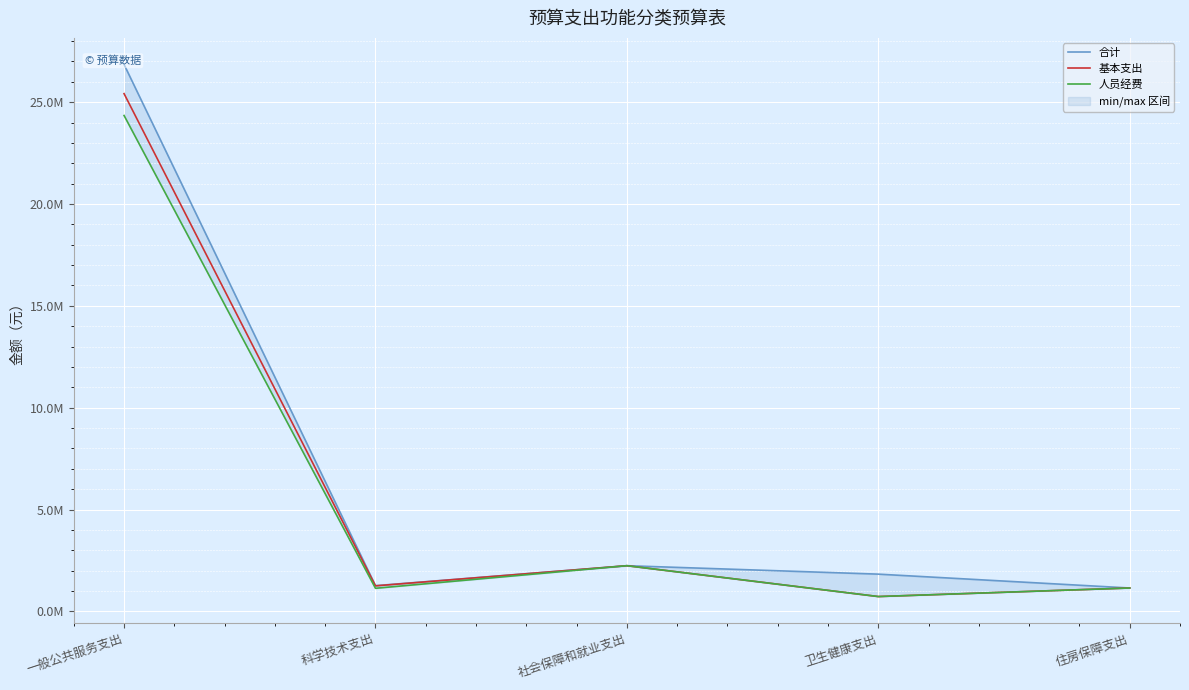

Where is the first local minimum for 基本支出?

科学技术支出